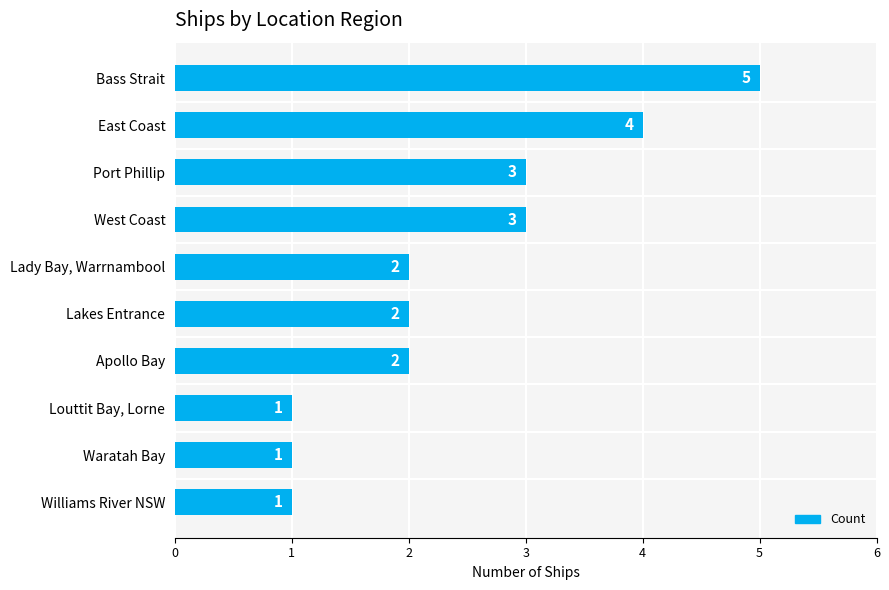

Reading bottom to top, transcribe all the data shown in this chart.

1	1	1	2	2	2	3	3	4	5